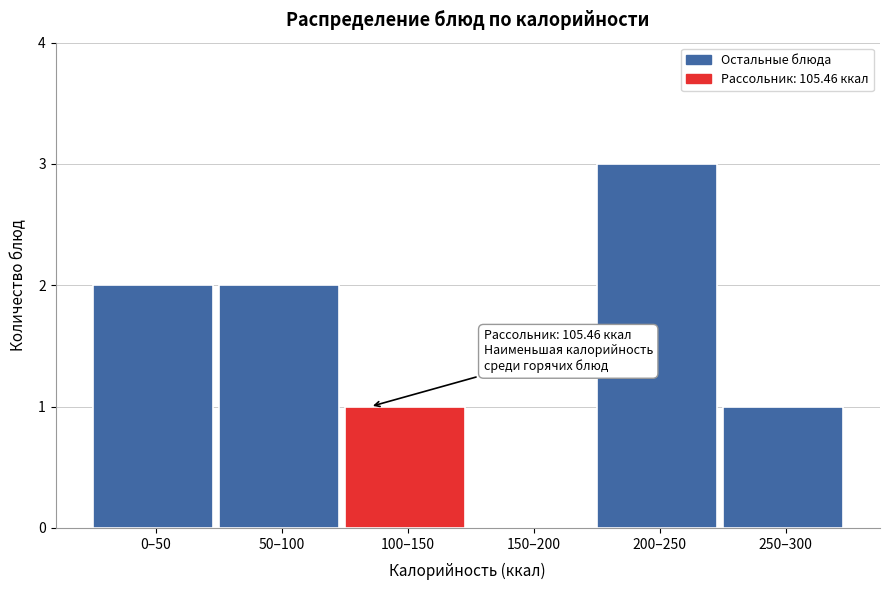

Reading right to left, transcribe all the data shown in this chart.

250–300=1	200–250=3	150–200=0	100–150=1	50–100=2	0–50=2